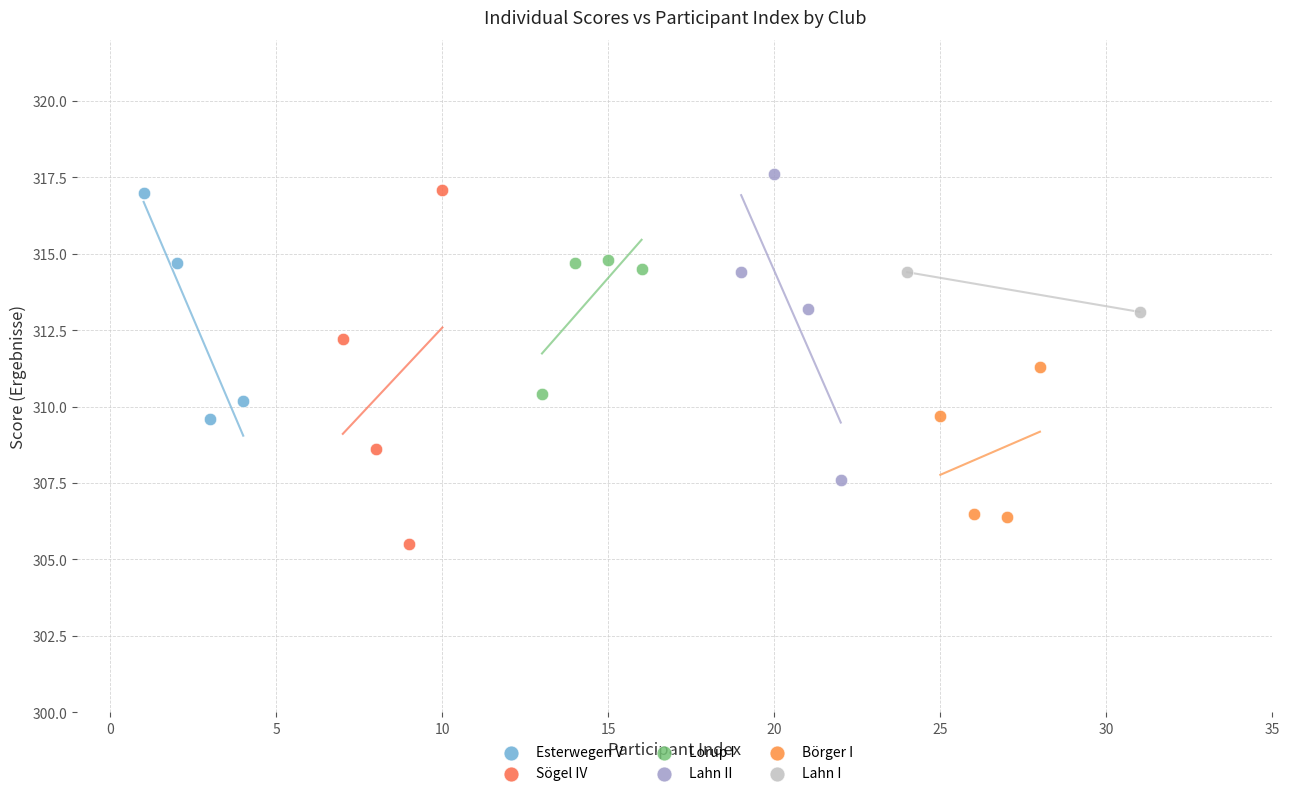

Which series contains the lowest Y value?

Sögel IV